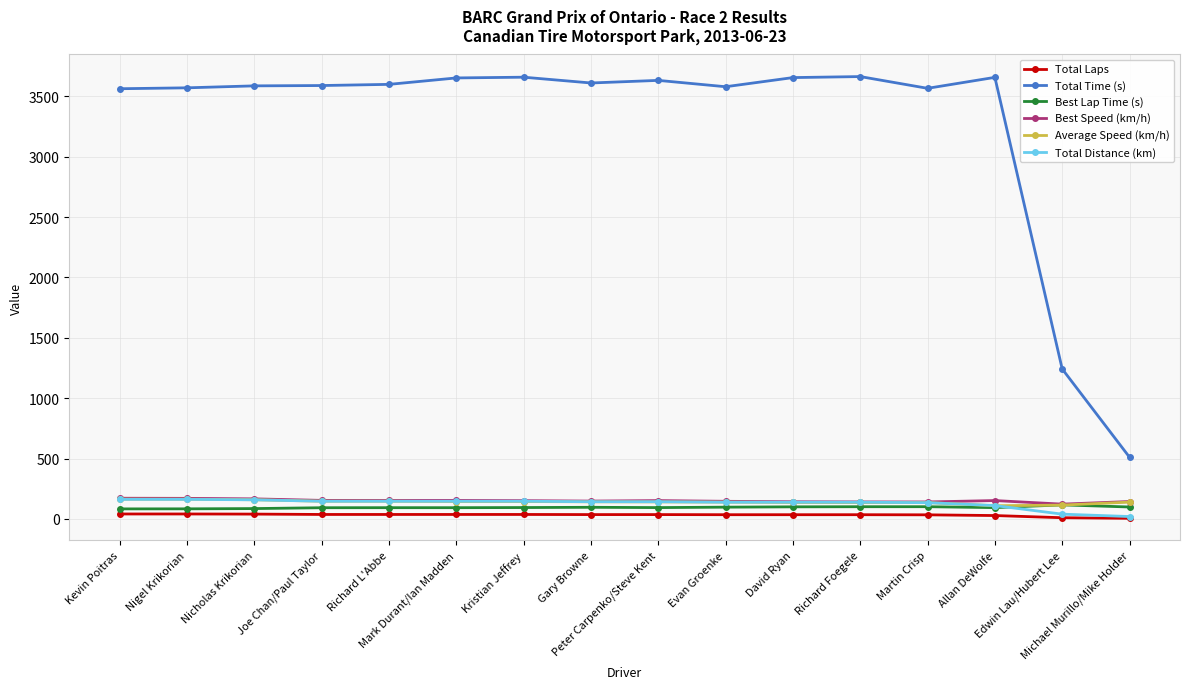

At which label is Total Time (s) closest to 2087?

Edwin Lau/Hubert Lee